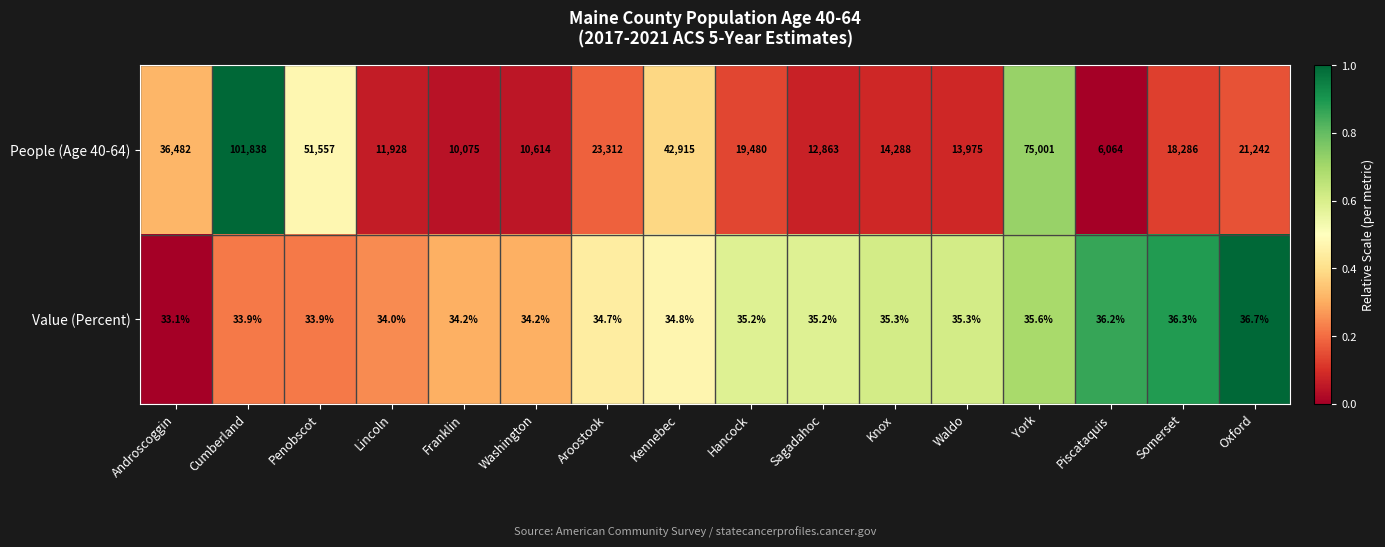

What is the difference between the Value (Percent) values at Piscataquis and Knox?

0.9